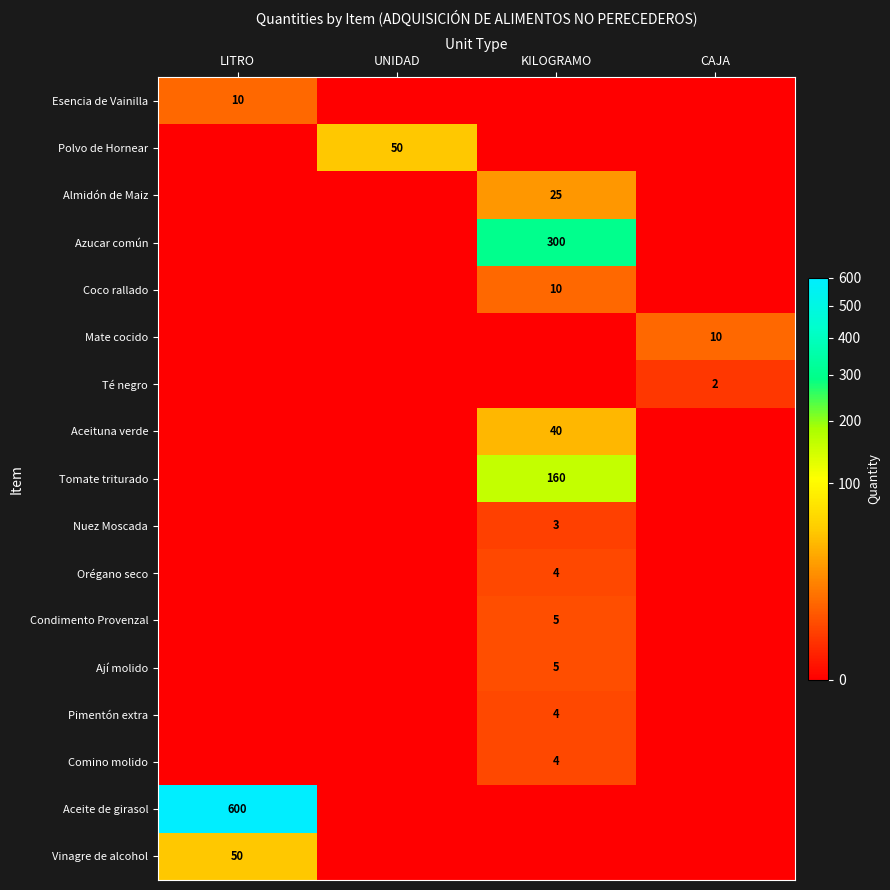

Rank the series by their maximum value, from lowest to highest.

Té negro, Nuez Moscada, Orégano seco, Pimentón extra, Comino molido, Condimento Provenzal, Ají molido, Esencia de Vainilla, Coco rallado, Mate cocido, Almidón de Maiz, Aceituna verde, Polvo de Hornear, Vinagre de alcohol, Tomate triturado, Azucar común, Aceite de girasol